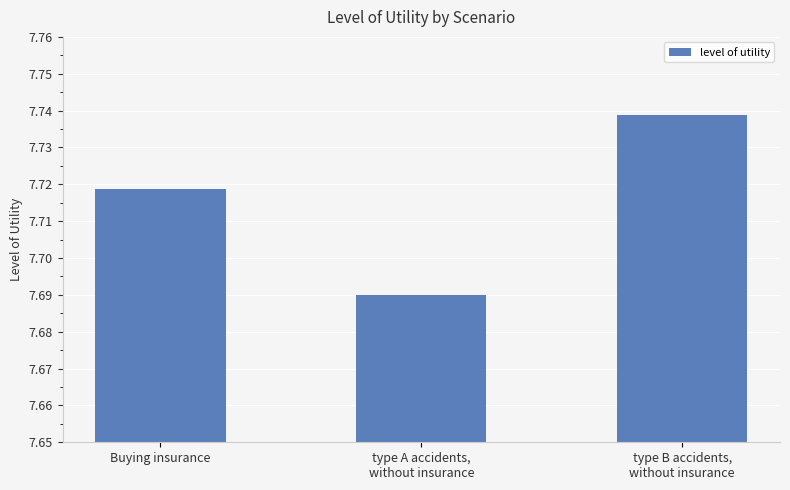

How many bars are there in total?

3